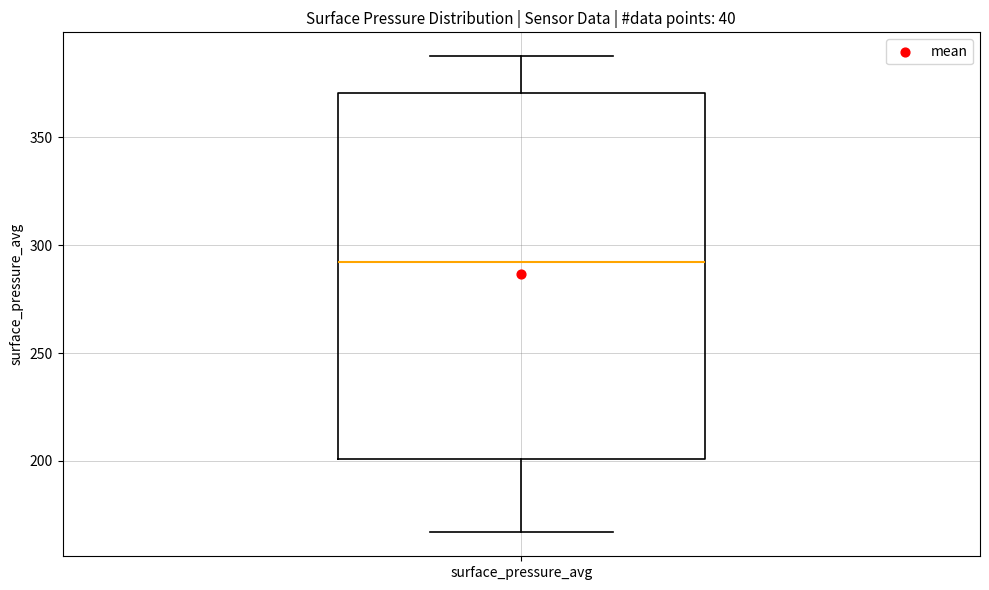

Transcribe this box plot: give where the median line is, the range the box spans, and where the two whiskers end, as read against the y-axis. The values are not printed on the chart, so give them approximately, as read against the axis.

median 290, box 200 to 370, whiskers 165 to 390